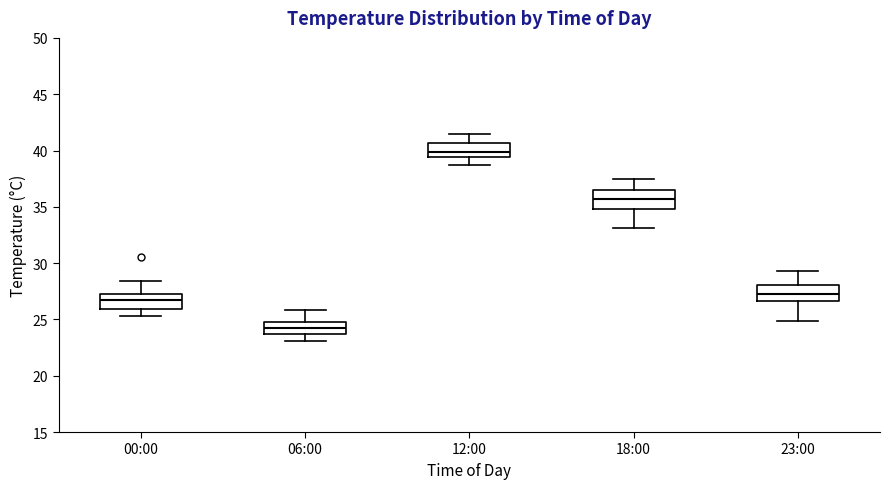

Reading left to right, read every box against the y-axis: the position of its median line, the range the box covers, and the ends of its whiskers. The values are not printed on the chart, so give them approximately, as read against the axis.

00:00: median 27.0, box 26.0 to 27.5, whiskers 25.5 to 28.5
06:00: median 24.5, box 23.5 to 25.0, whiskers 23.0 to 26.0
12:00: median 40.0, box 39.5 to 40.5, whiskers 38.5 to 41.5
18:00: median 35.5, box 35.0 to 36.5, whiskers 33.0 to 37.5
23:00: median 27.5, box 26.5 to 28.0, whiskers 25.0 to 29.5